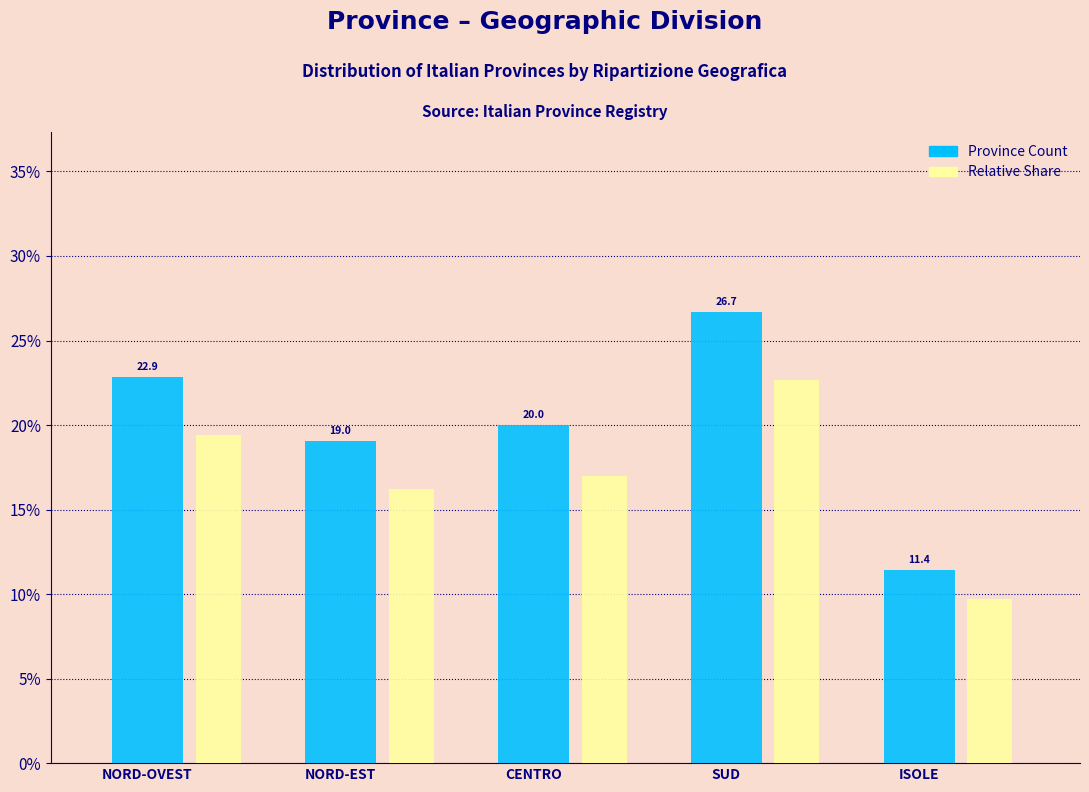

Rank the series at ISOLE from lowest to highest value.

Relative Share, Province Count